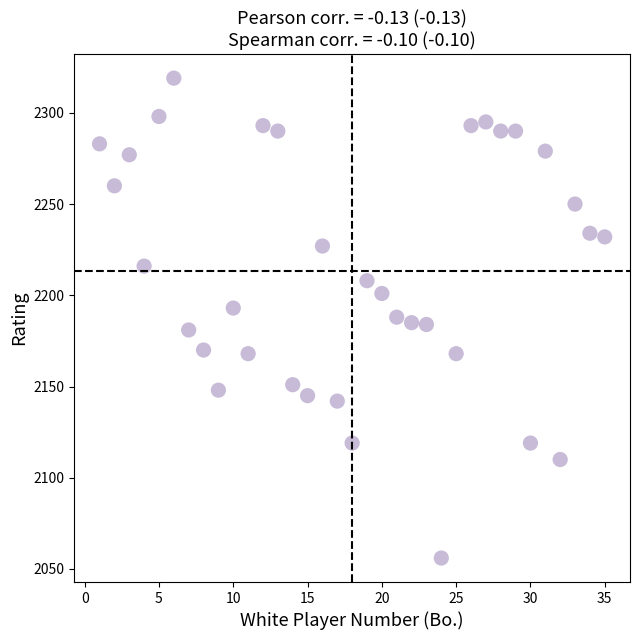

What is the range of X values (max minus min)?

34